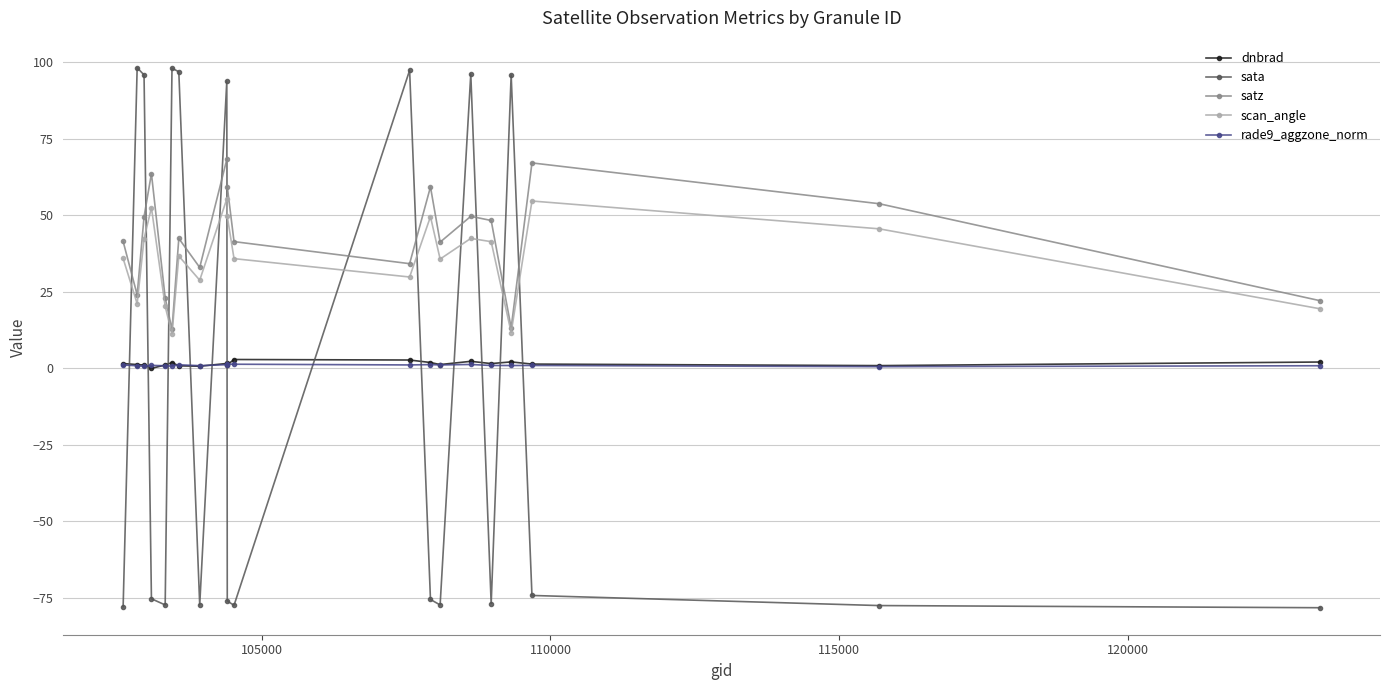

How many data points in sata are less than -75?

11